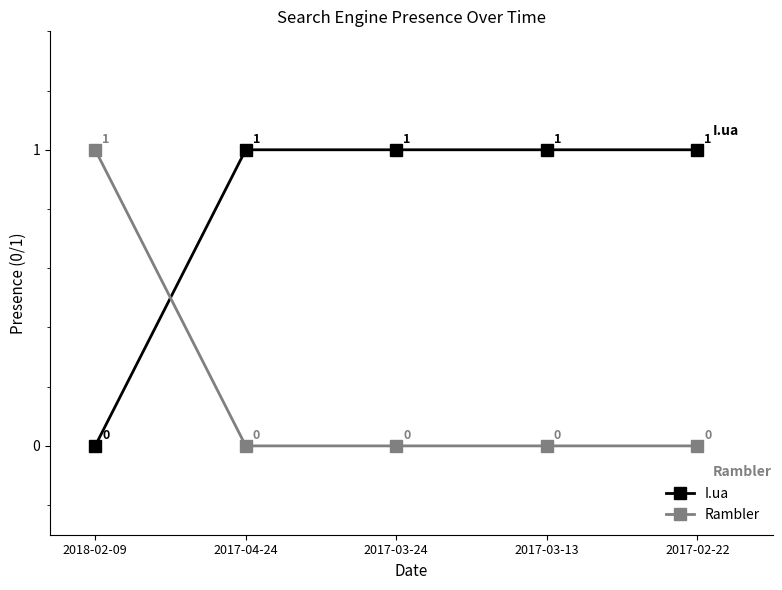

Where is I.ua nearest to the value 0?

2018-02-09